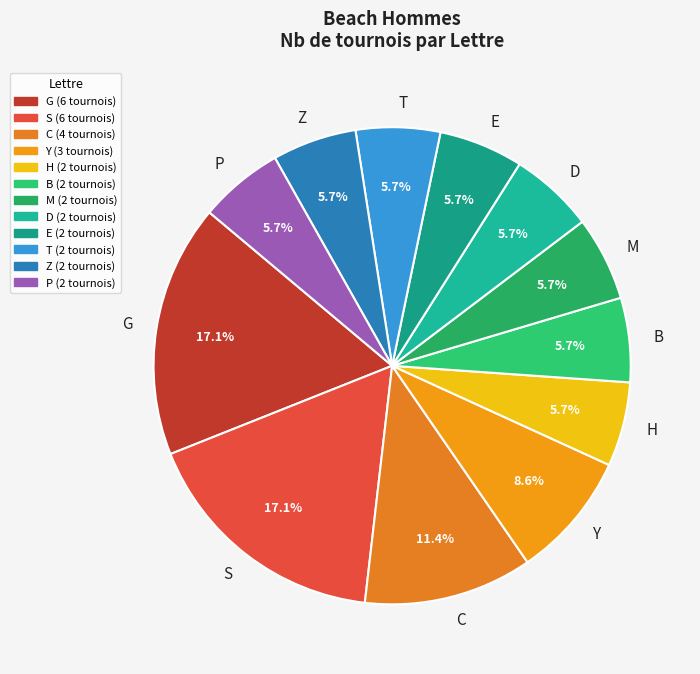

Which has a higher value, Z or C?

C